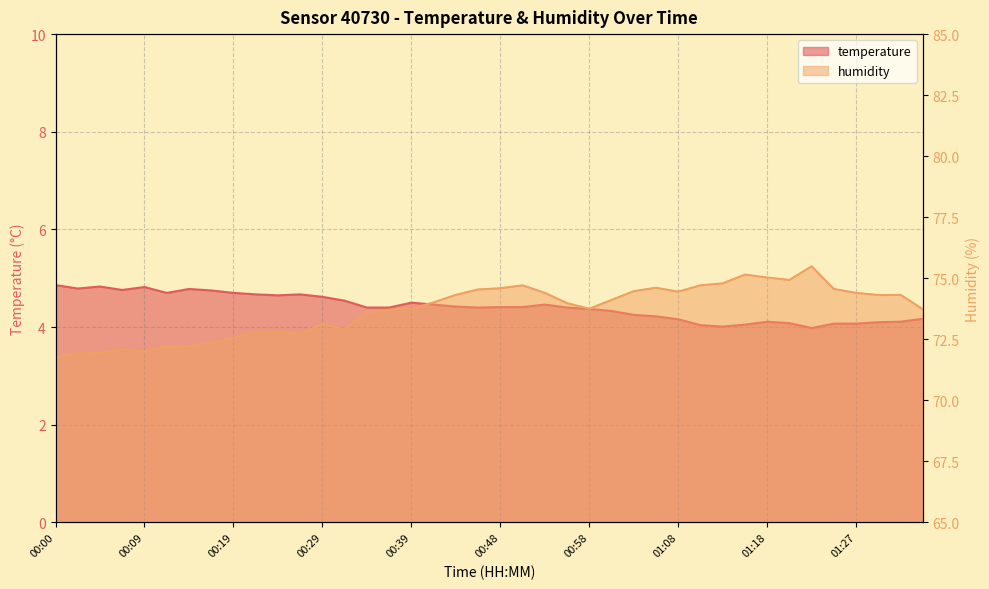

Where is the first local minimum for temperature?

00:02